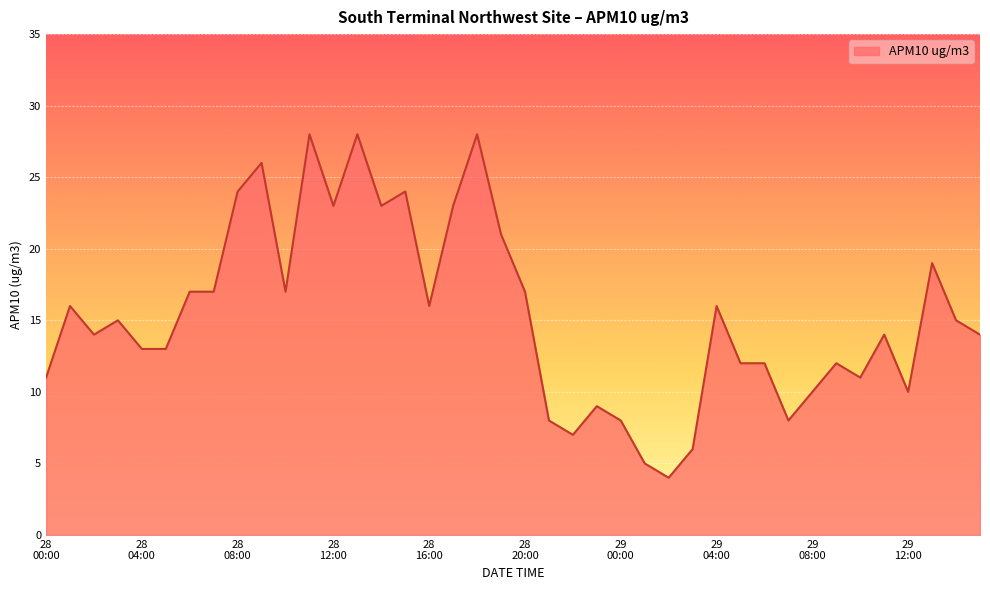

What is the difference between the maximum and minimum values?

24